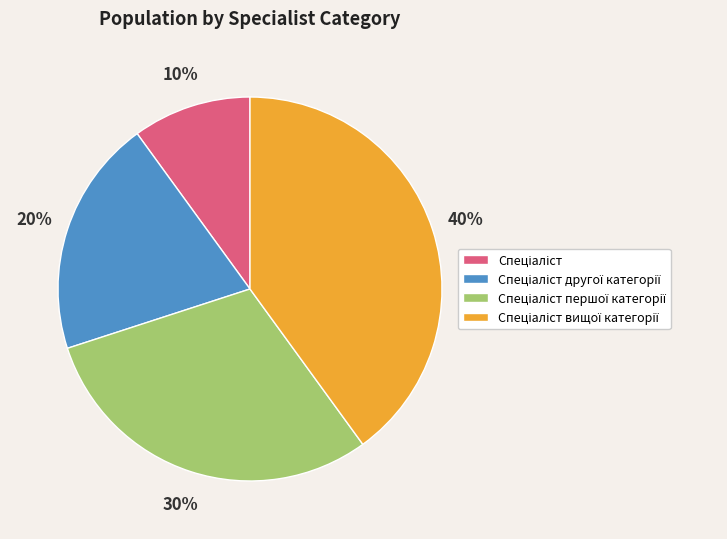

Is there a majority slice in this chart?

No